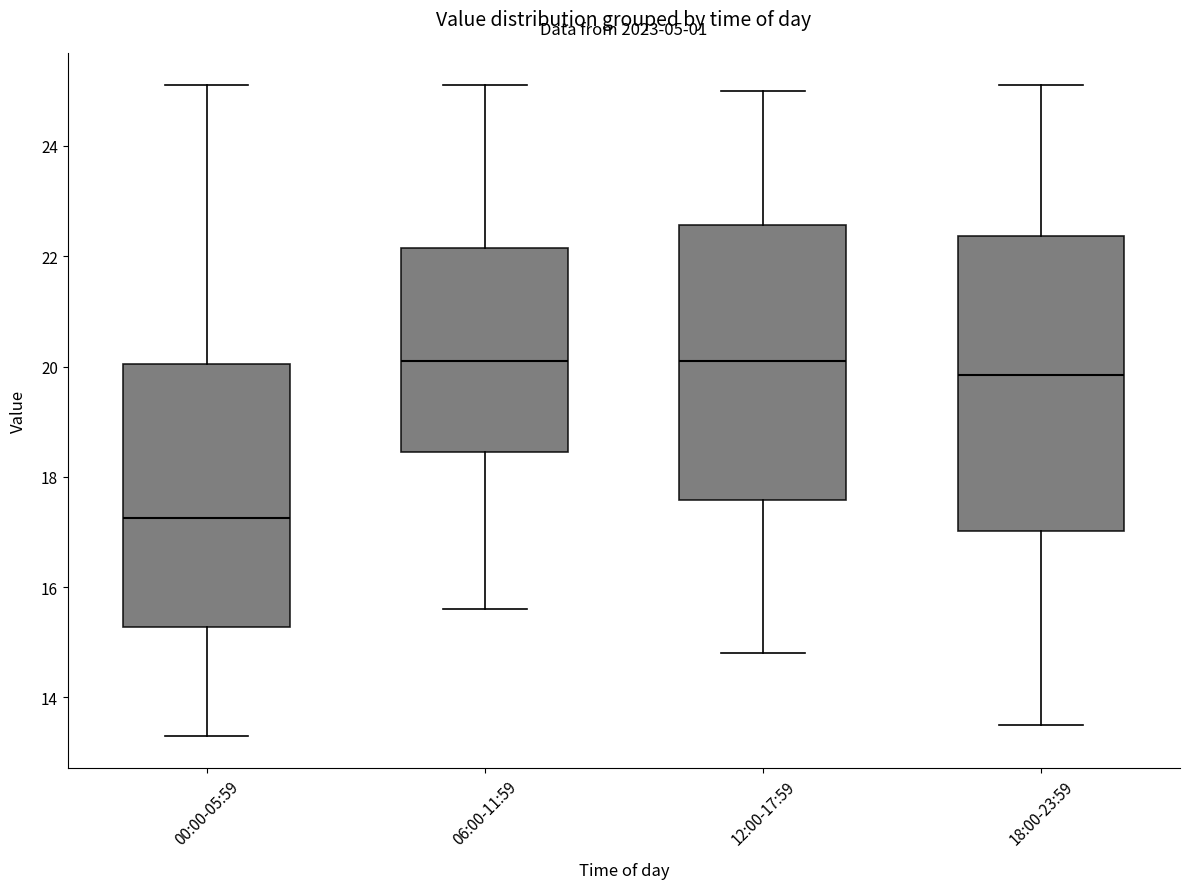

Where is the upper edge of the box for 06:00-11:59 on the y-axis? The values are not printed on the chart, so give them approximately, as read against the axis.

22.2